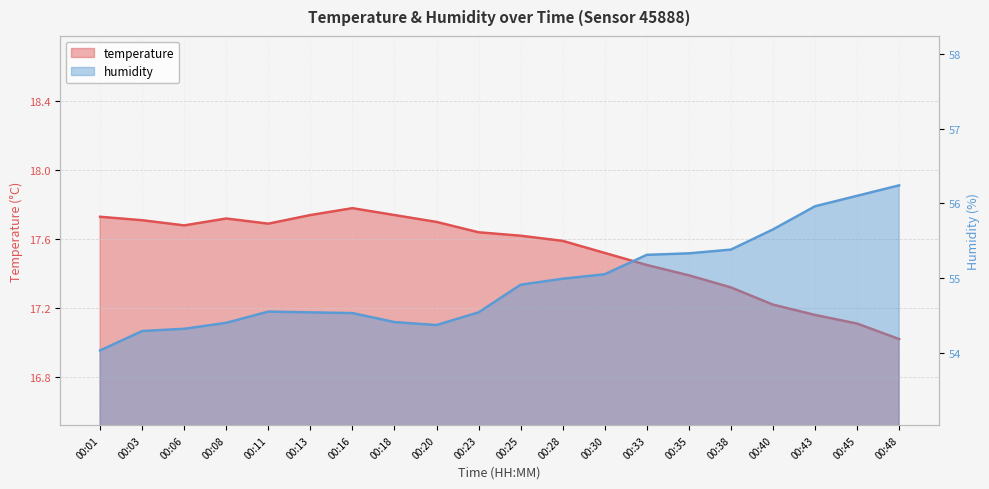

Which series changed the most between 00:30 and 00:33?

humidity